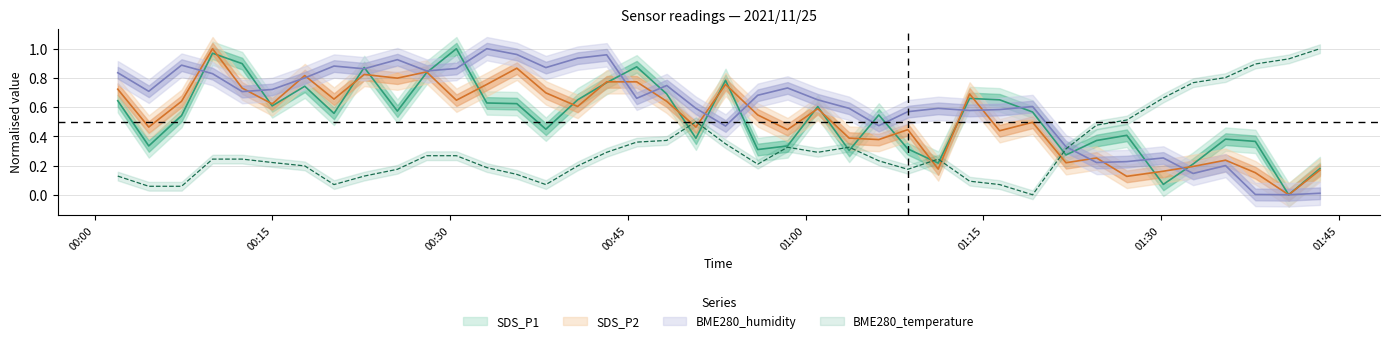

True or false: SDS_P1 and BME280_temperature cross at least once.

True